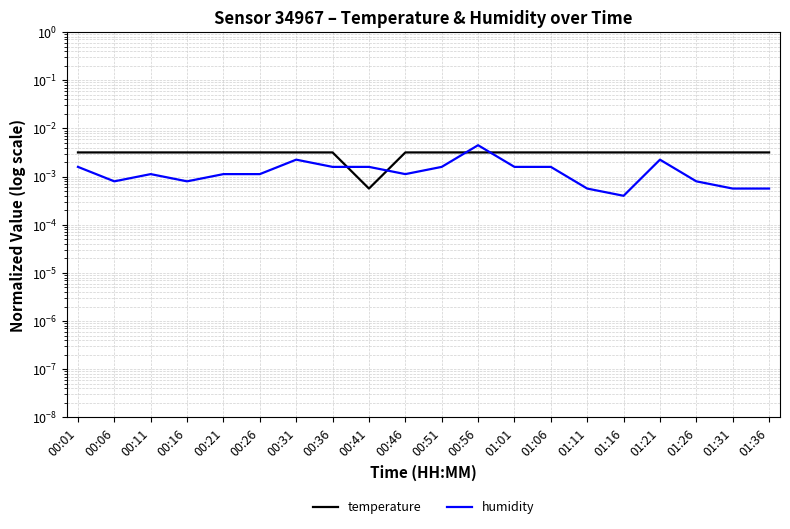

Rank the categories by temperature value from highest to lowest.

00:01, 00:06, 00:11, 00:16, 00:21, 00:26, 00:31, 00:36, 00:46, 00:51, 00:56, 01:01, 01:06, 01:11, 01:16, 01:21, 01:26, 01:31, 01:36, 00:41